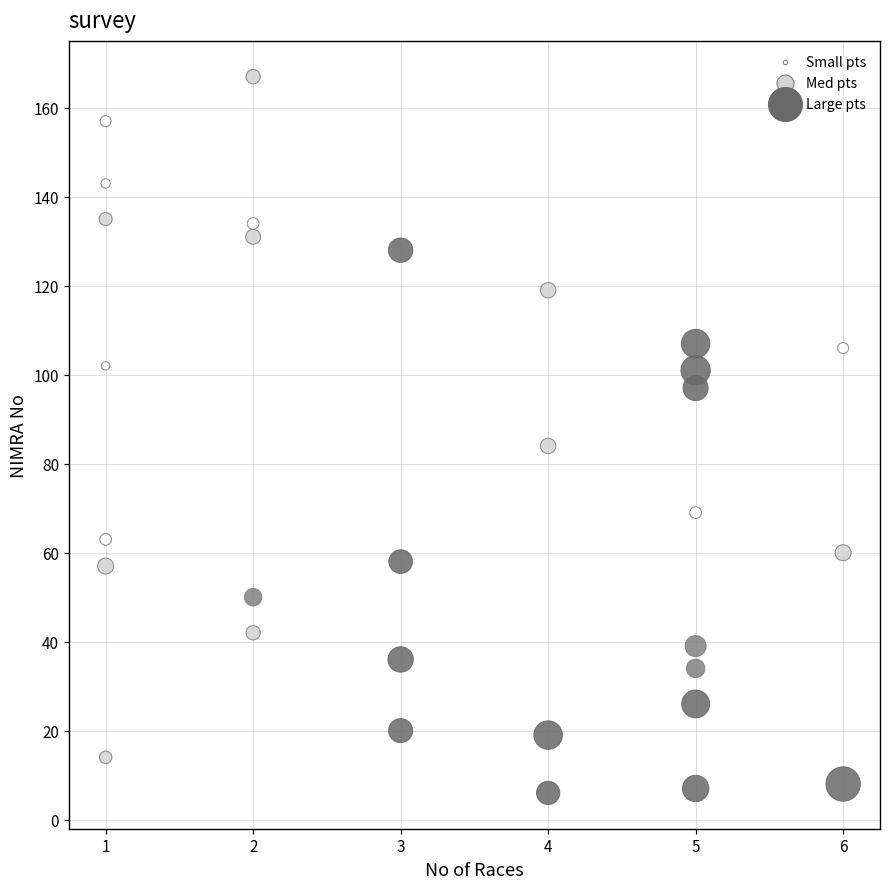

What Y value in the scatter plot is closest to 86?

84